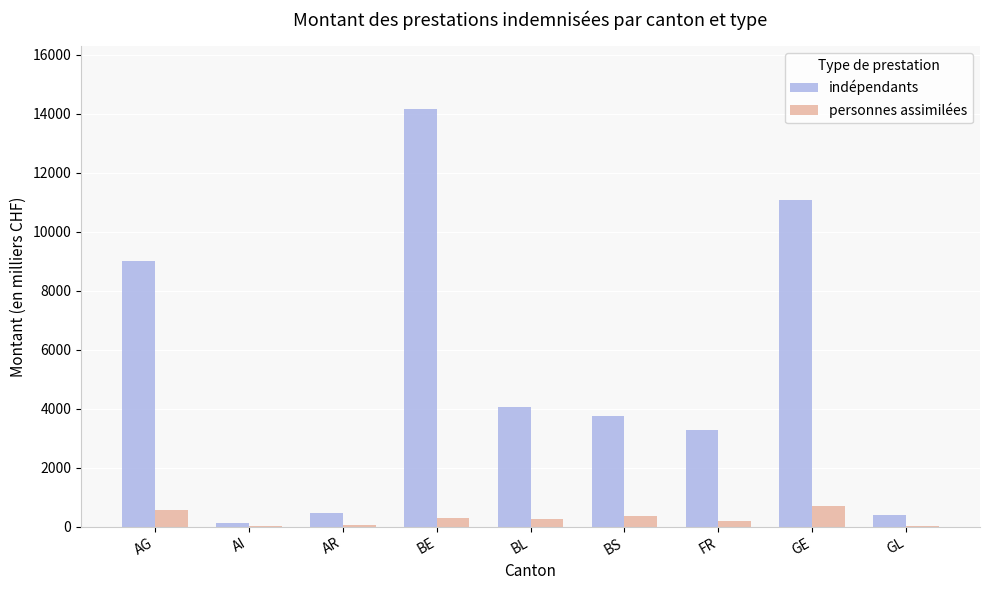

Where is indépendants nearest to the value 7137?

AG